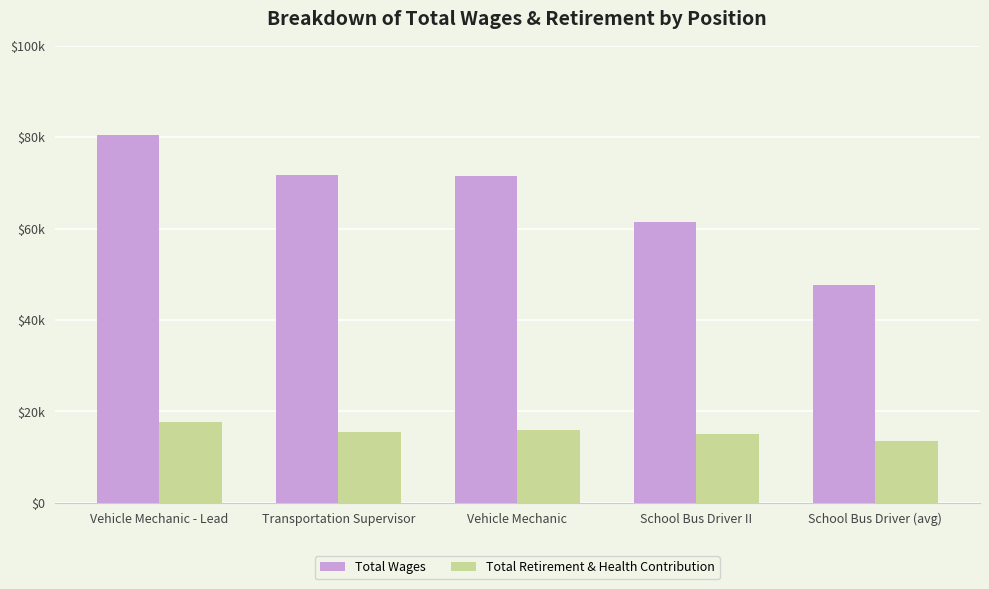

Are the bars grouped side by side (vs. stacked)?

Yes